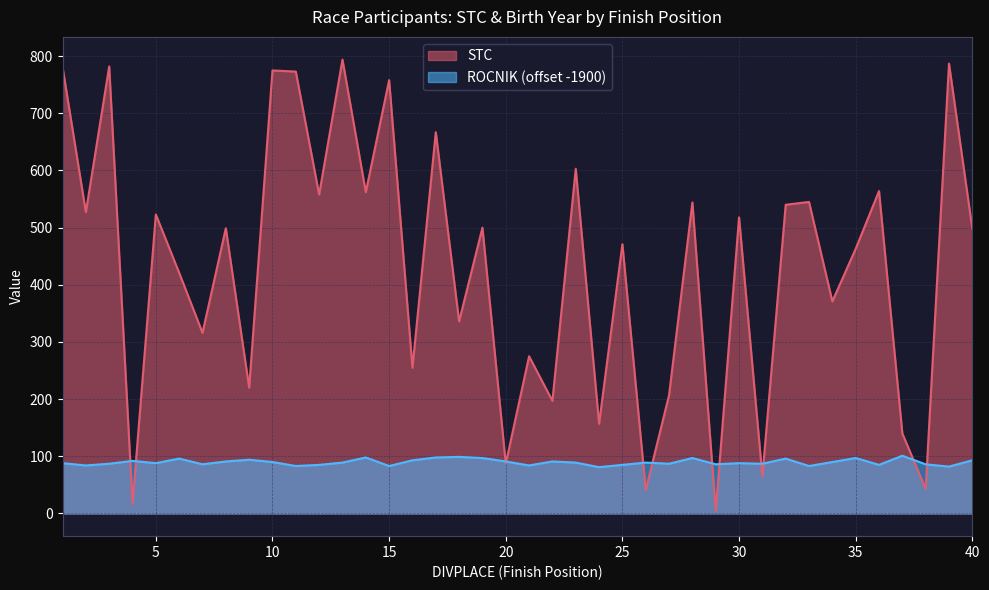

What are all the series names shown in the legend?

STC, ROCNIK (offset -1900)